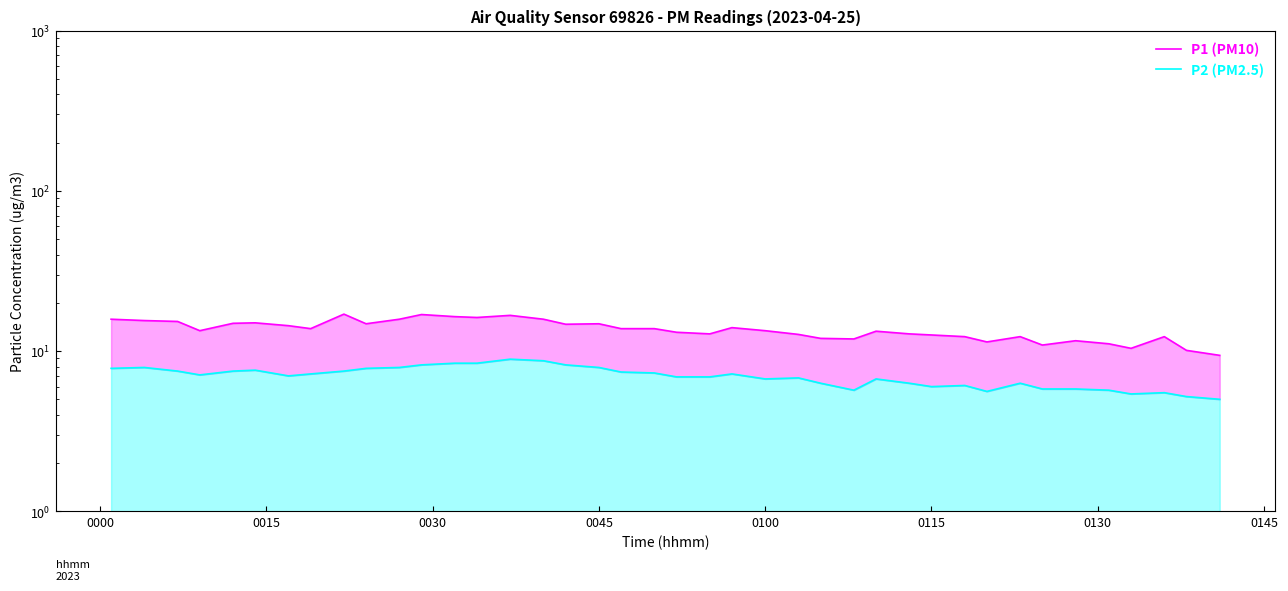

Is the value of P2 (PM2.5) at 25 greater than the value of P1 (PM10) at 25?

No